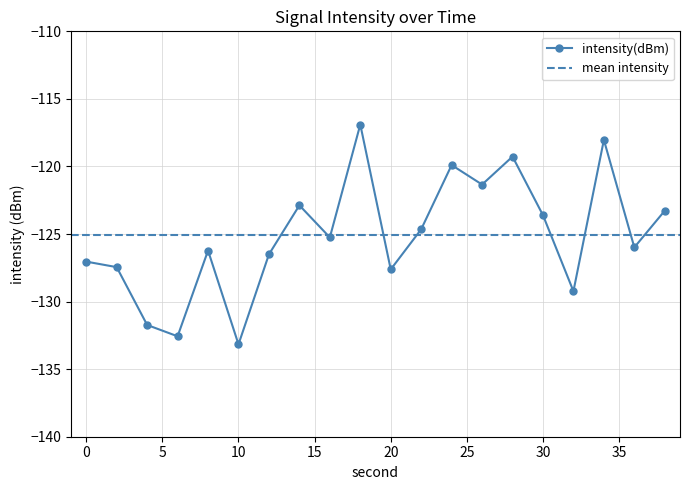

Where does the data first go above -125?

14